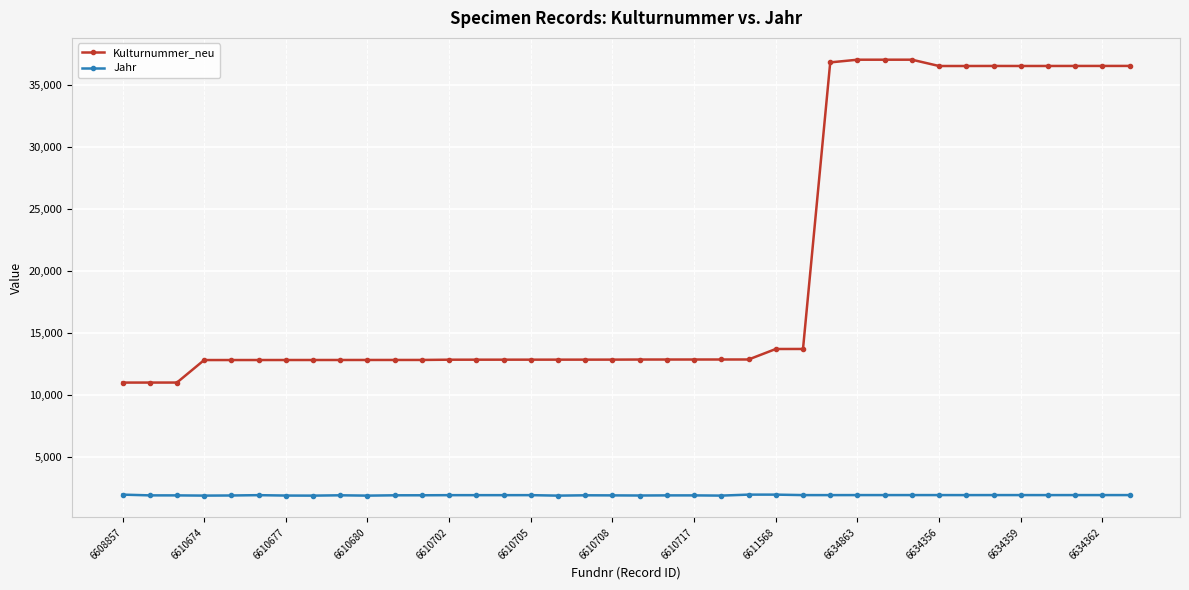

True or false: Kulturnummer_neu has more than 0 points higher than both neighbors.

True